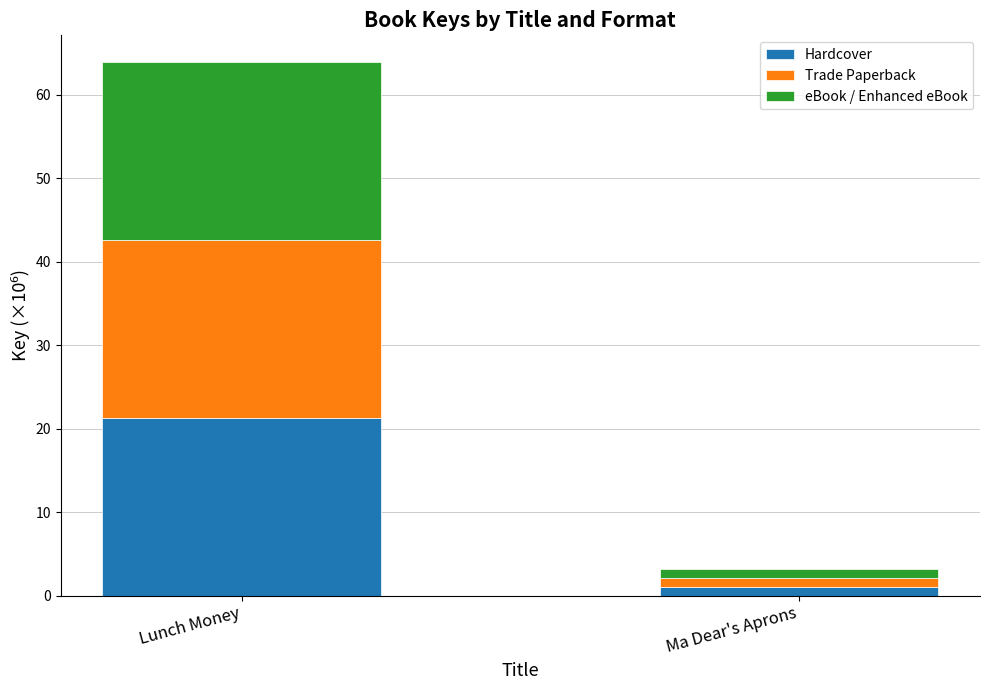

What are all the series names shown in the legend?

Hardcover, Trade Paperback, eBook / Enhanced eBook